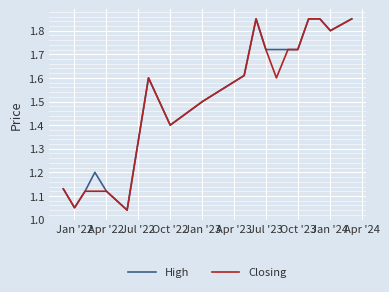

Reading left to right, list all the values displayed in this chart.

High: 1.1	1.1	1.1	1.2	1.1	1.0	1.6	1.5	1.4	1.5	1.6	1.9	1.7	1.7	1.7	1.7	1.9	1.9	1.8	1.9
Closing: 1.1	1.1	1.1	1.1	1.1	1.0	1.6	1.5	1.4	1.5	1.6	1.9	1.7	1.6	1.7	1.7	1.9	1.9	1.8	1.9